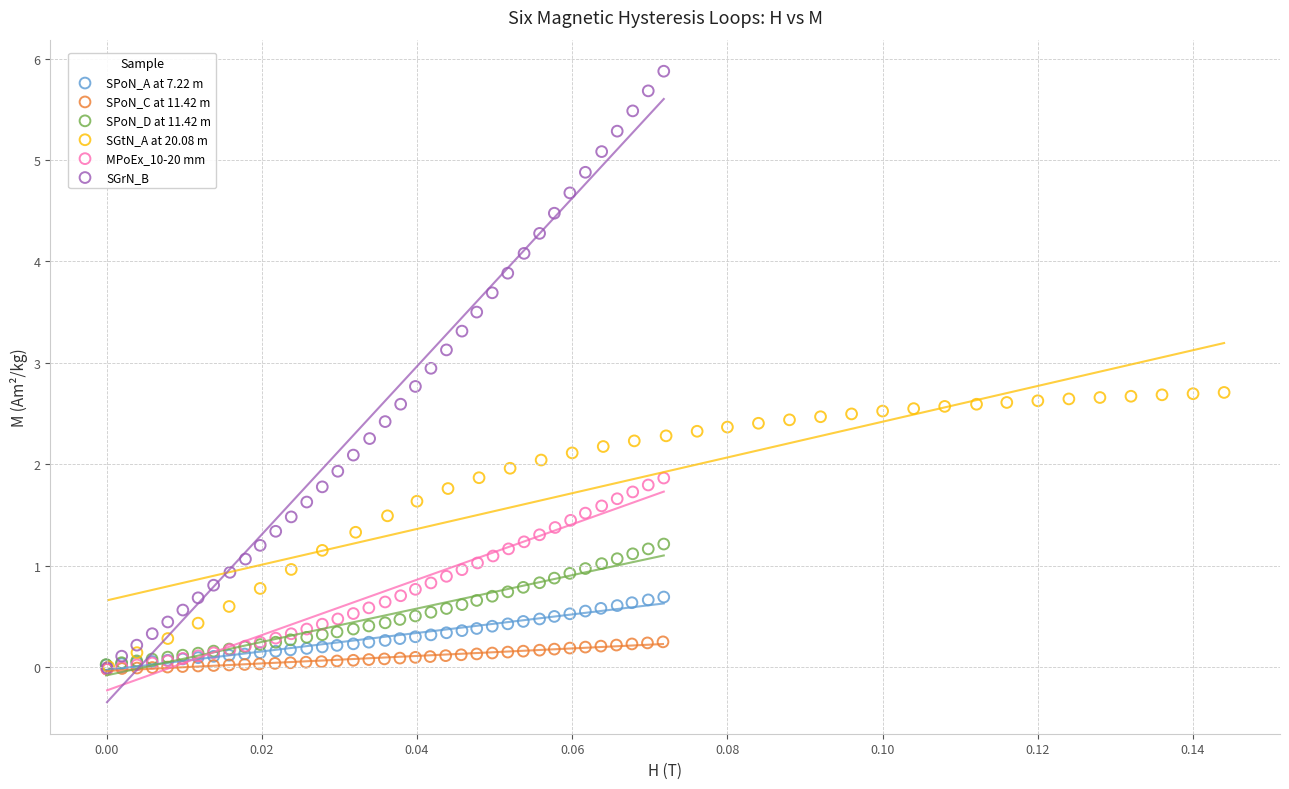

Which series reaches the maximum Y coordinate?

SGrN_B